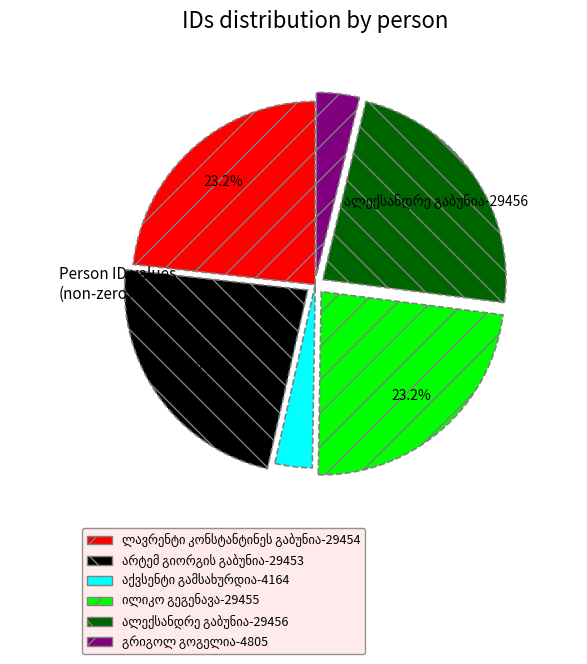

How many slices are in this pie chart?

6